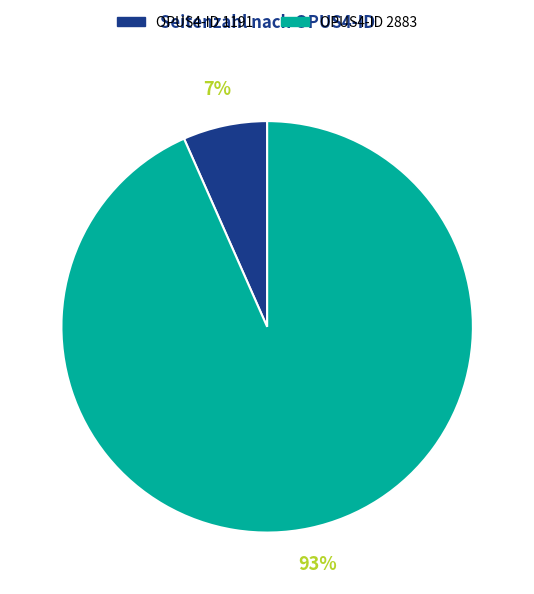

Does any single category account for the majority?

Yes